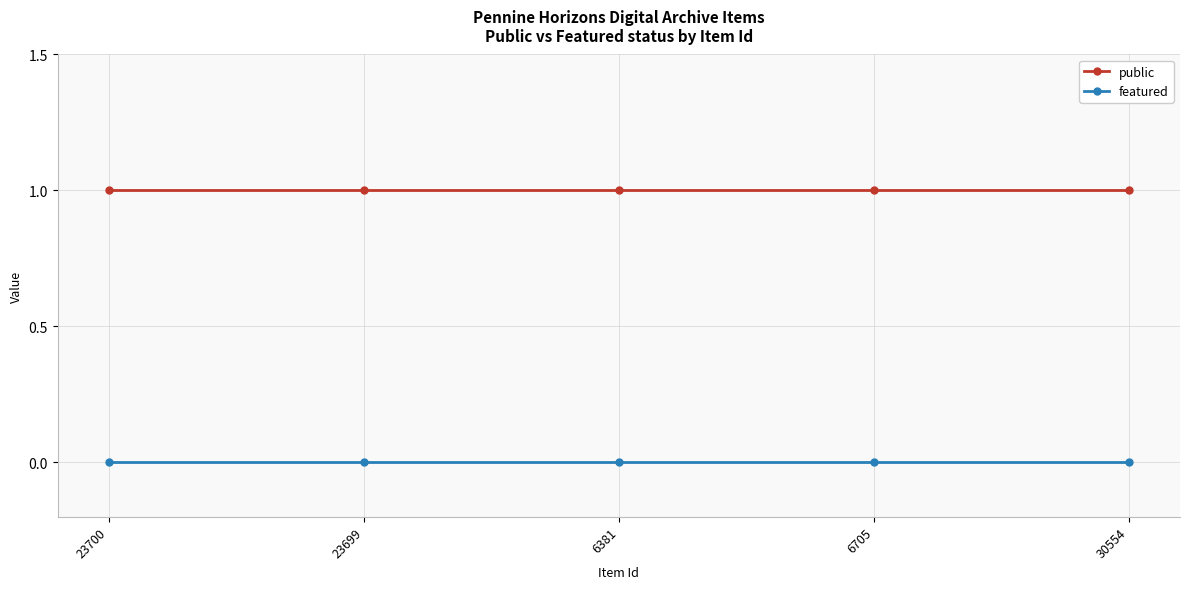

What is the highest value of the public series?

1